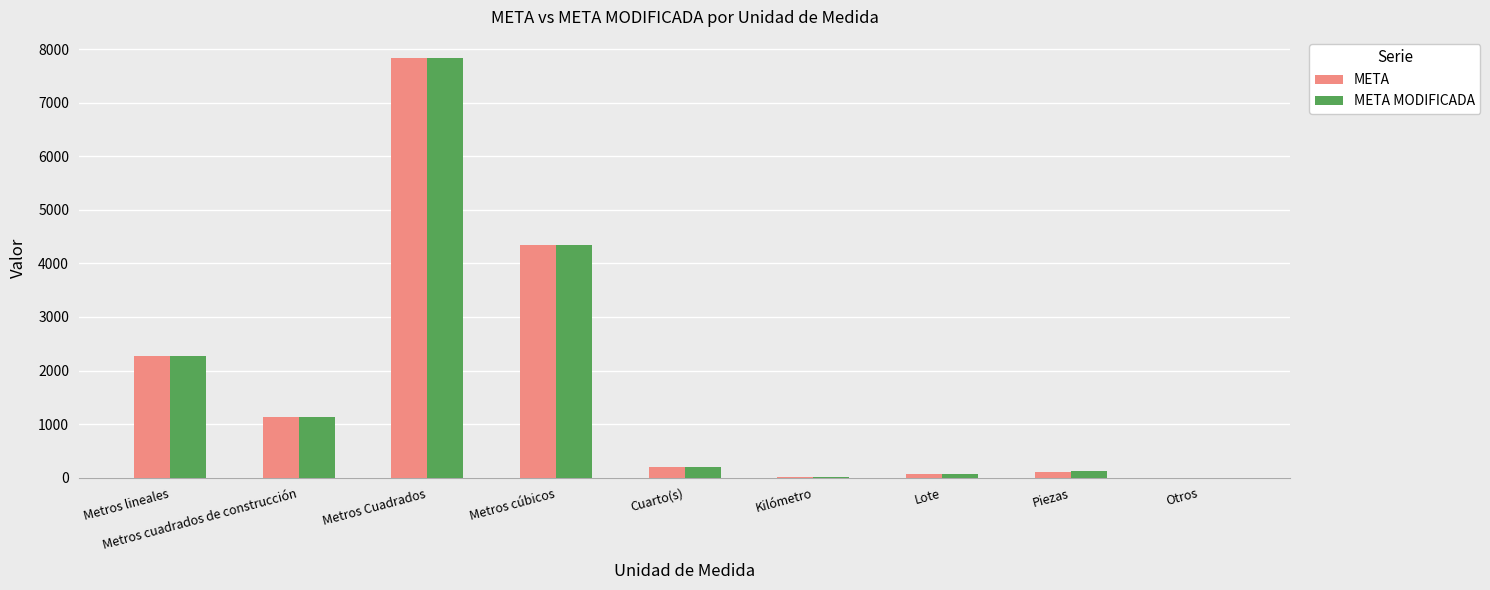

At which category is the sum across all series the highest?

Metros Cuadrados